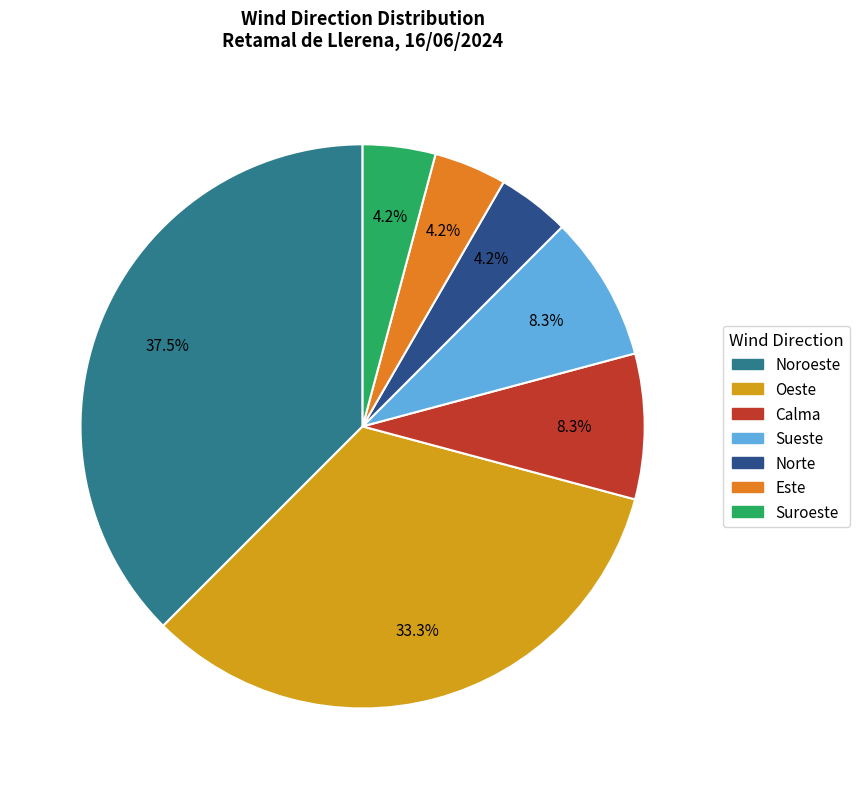

Which slice is the largest?

Noroeste